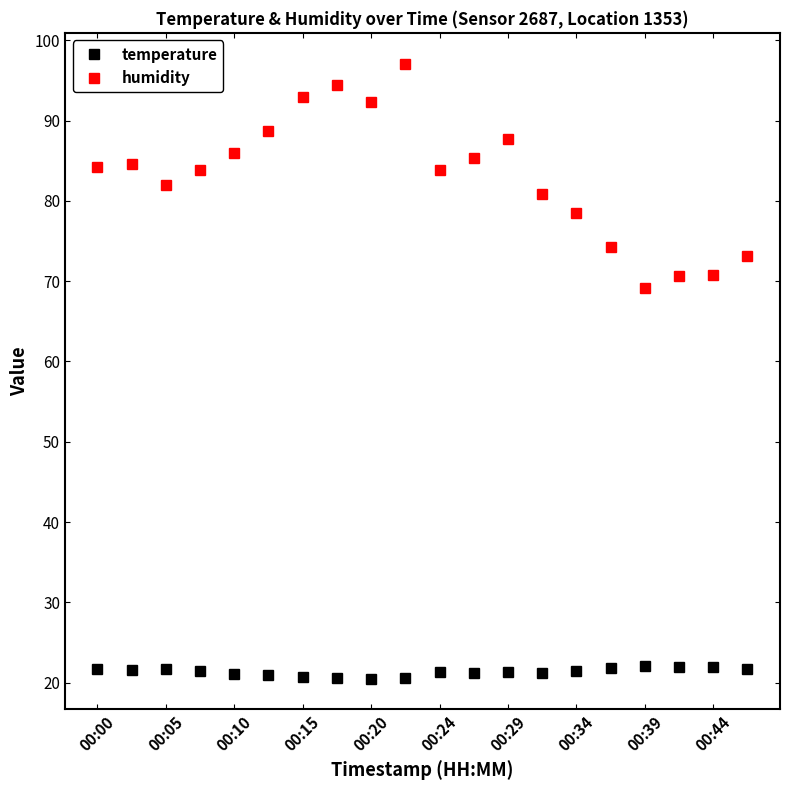

What is the lowest value of the temperature series?

20.5